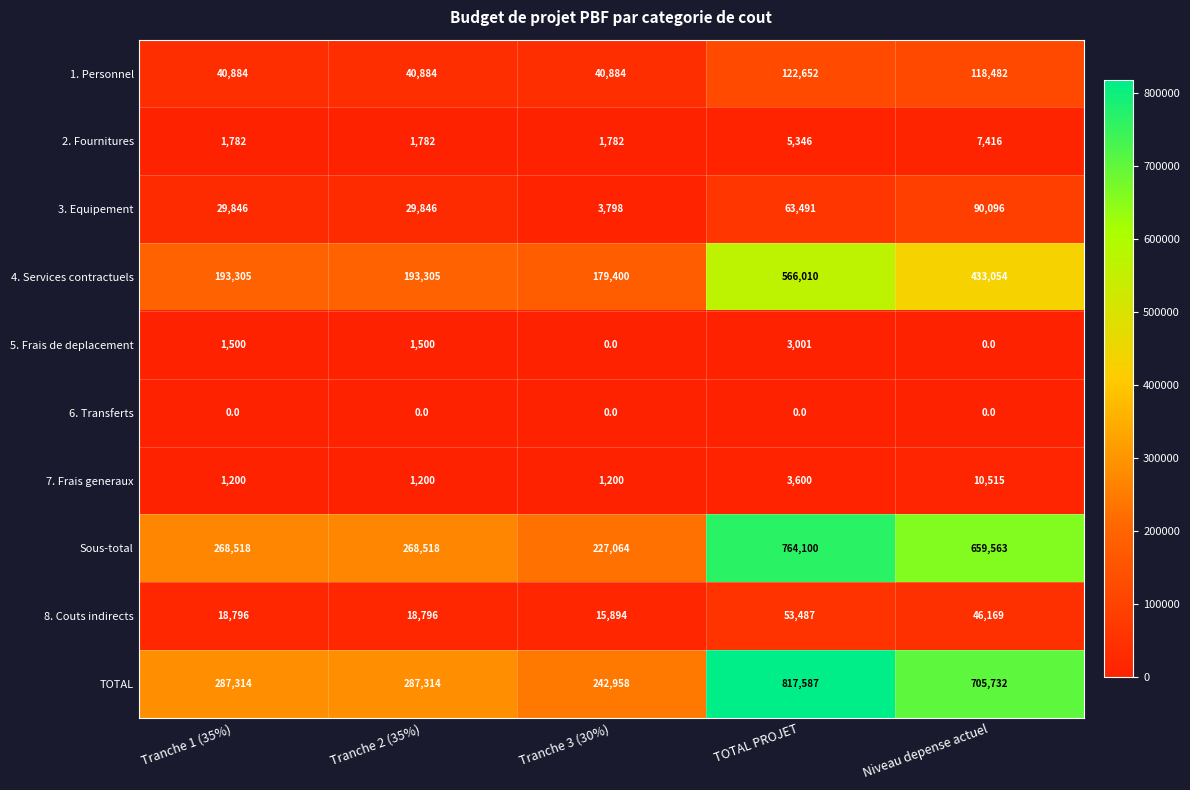

Rank the series at Tranche 2 (35%) from lowest to highest value.

6. Transferts, 7. Frais generaux, 5. Frais de deplacement, 2. Fournitures, 8. Couts indirects, 3. Equipement, 1. Personnel, 4. Services contractuels, Sous-total, TOTAL